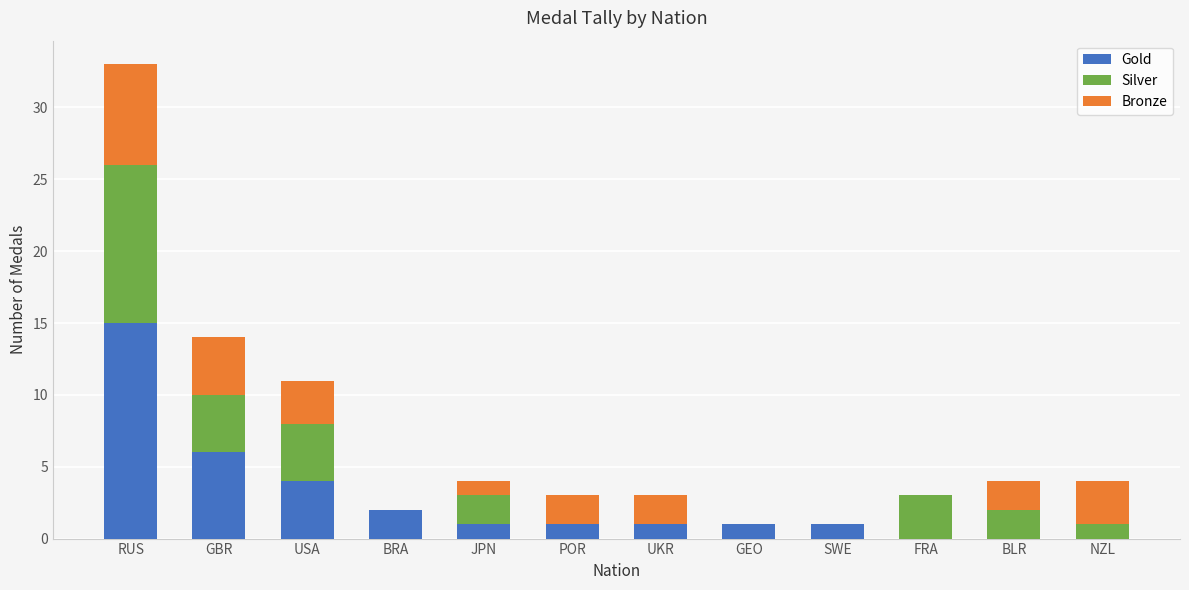

What are all the series names shown in the legend?

Gold, Silver, Bronze